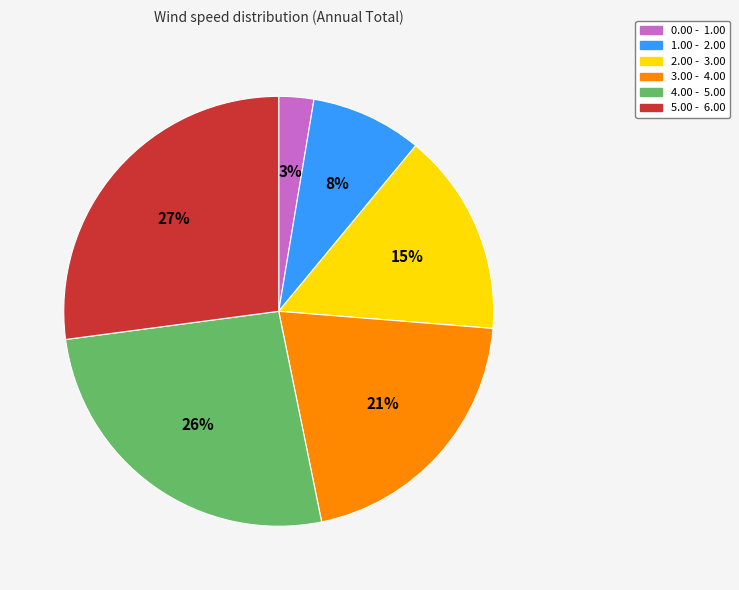

The 5.00 - 6.00 slice represents 19% of the pie. True or false?

False